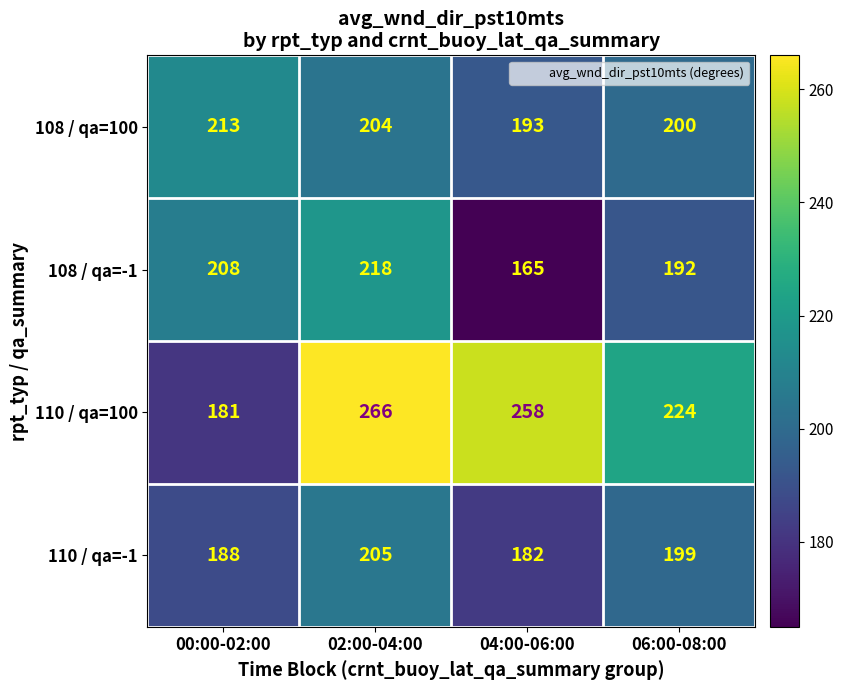

Which series changed the most between 02:00-04:00 and 06:00-08:00?

110 / qa=100